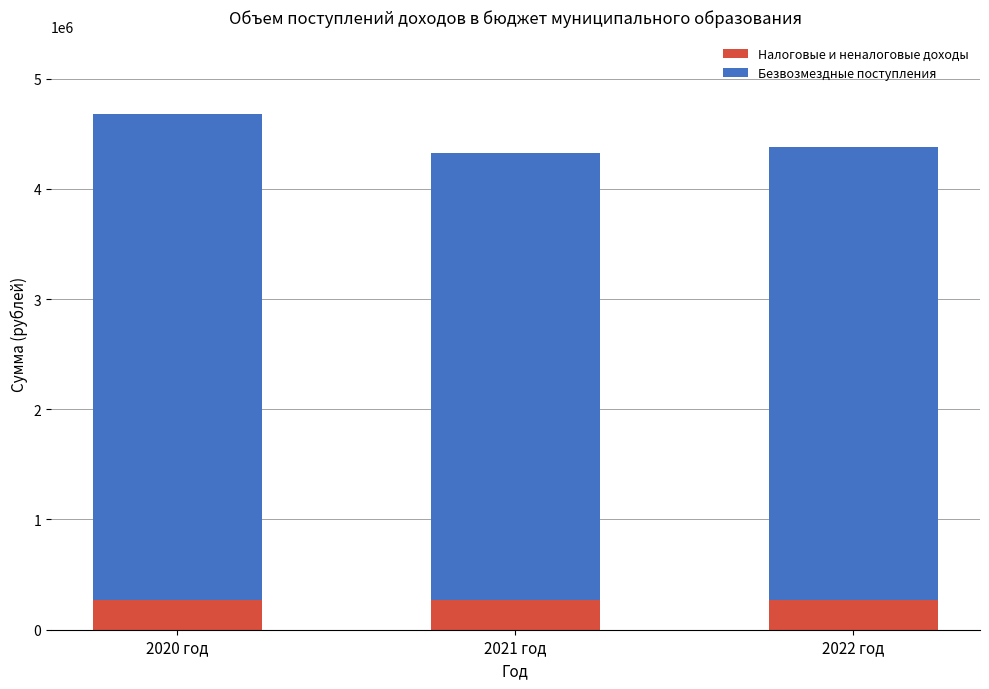

How many bars are there in total?

3